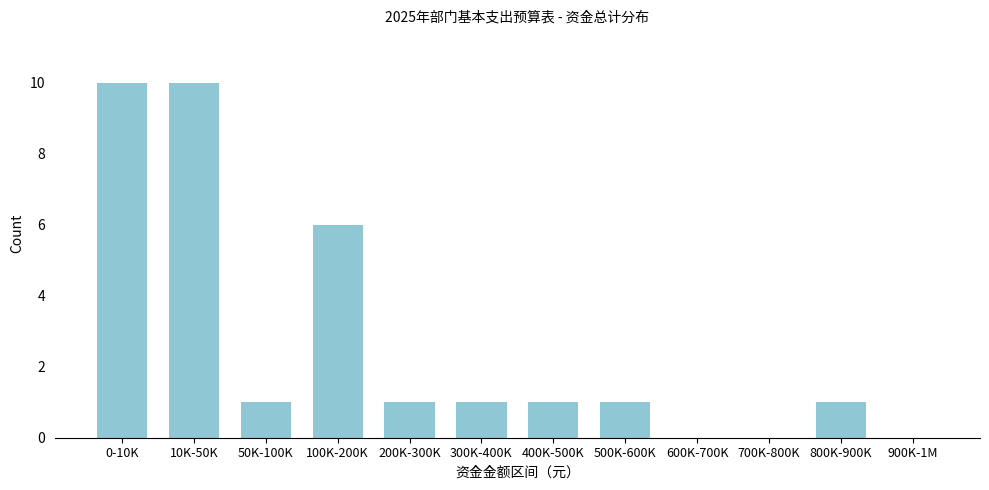

Reading right to left, transcribe all the data shown in this chart.

900K-1M=0	800K-900K=1	700K-800K=0	600K-700K=0	500K-600K=1	400K-500K=1	300K-400K=1	200K-300K=1	100K-200K=6	50K-100K=1	10K-50K=10	0-10K=10